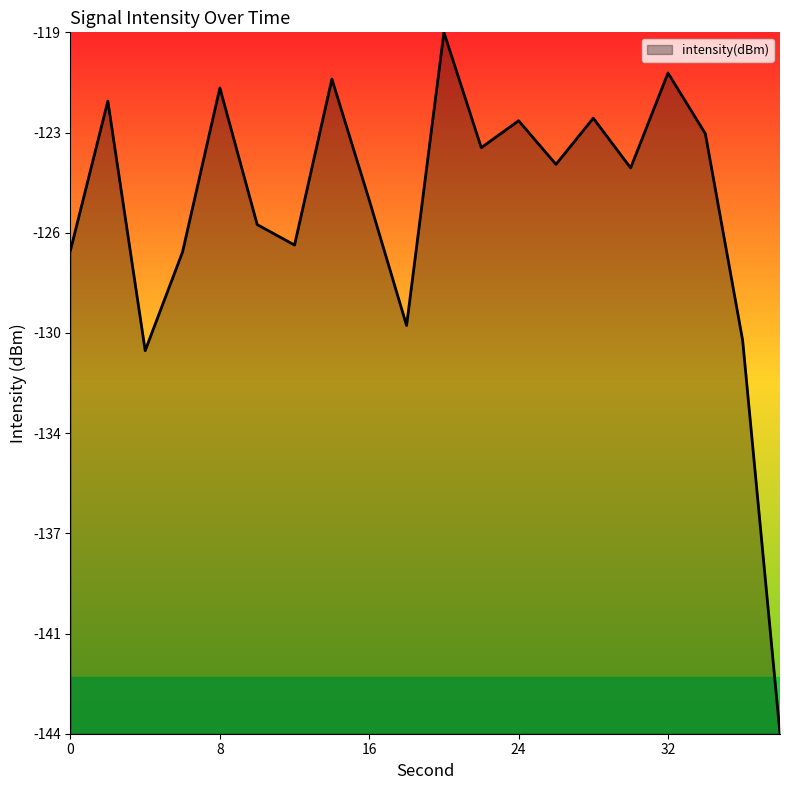

Rank the categories by value from highest to lowest.

20, 32, 14, 8, 2, 28, 24, 34, 22, 26, 30, 16, 10, 12, 0, 6, 18, 36, 4, 38